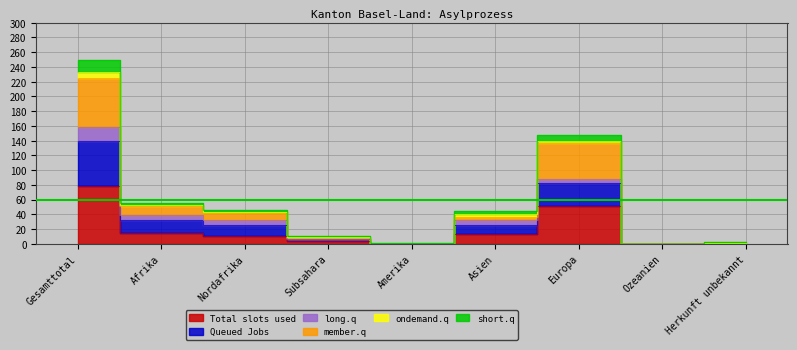

At which label does member.q first exceed 37?

Gesamttotal